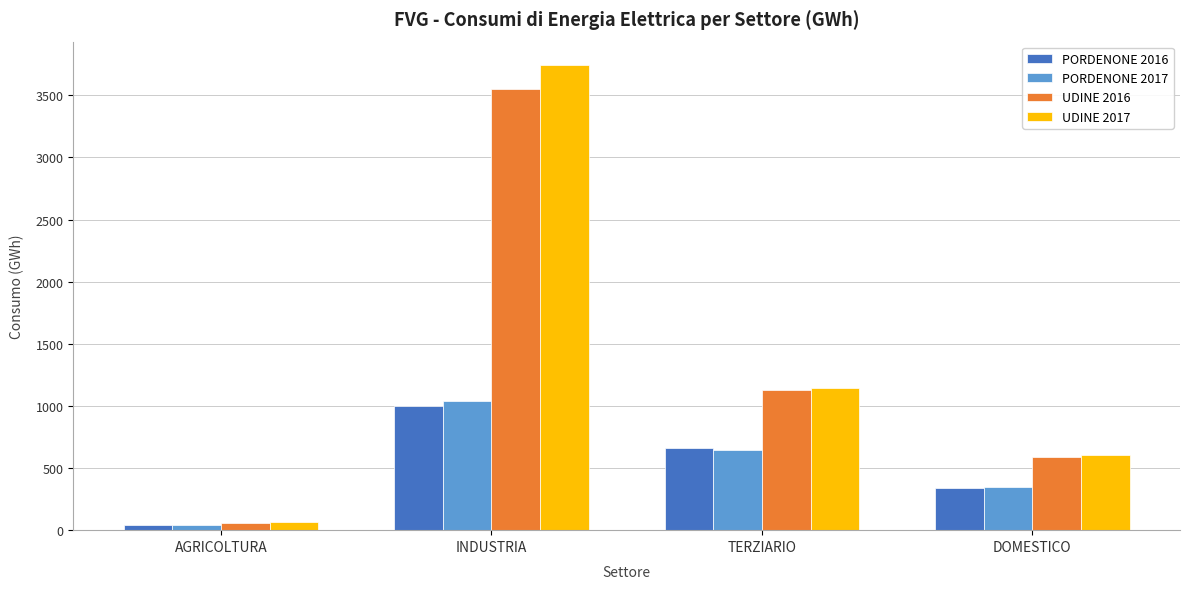

Reading right to left, transcribe all the data shown in this chart.

PORDENONE 2016: 341.7	660.9	996.1	39.3
PORDENONE 2017: 350.2	646.1	1035.5	40.2
UDINE 2016: 589.2	1124.6	3549.0	60.2
UDINE 2017: 606.4	1140.9	3744.4	61.7